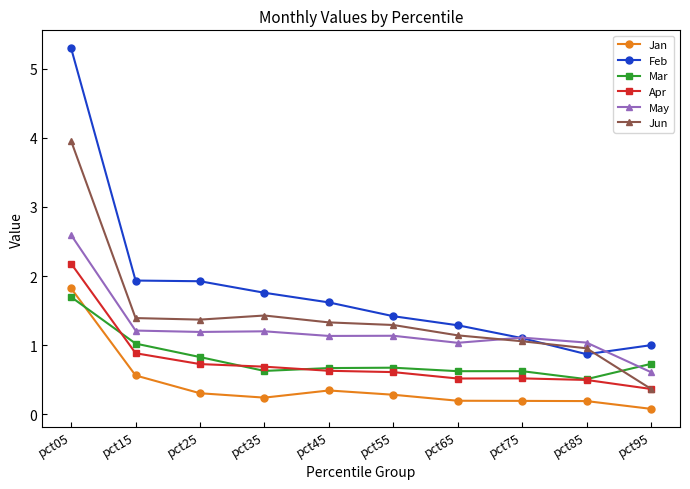

Which series ends up on top after the final intersection of Mar and Apr?

Mar